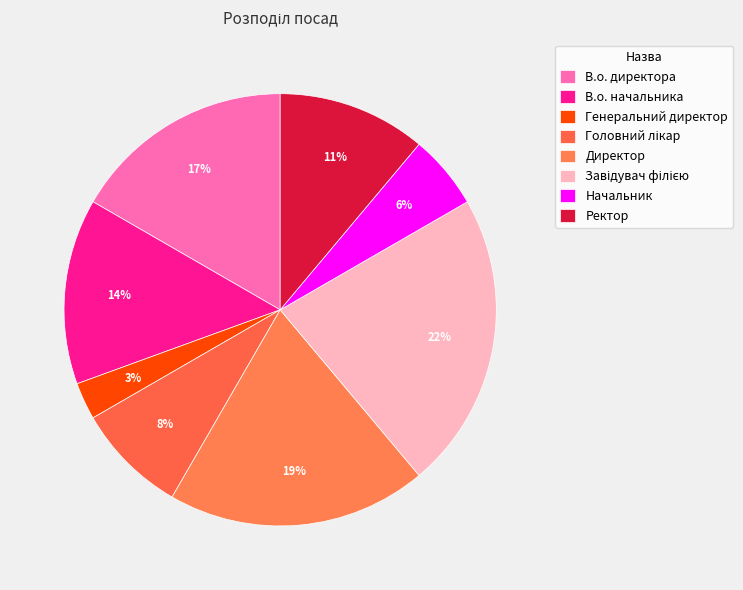

To the nearest percent, what portion does Ректор represent?

11%